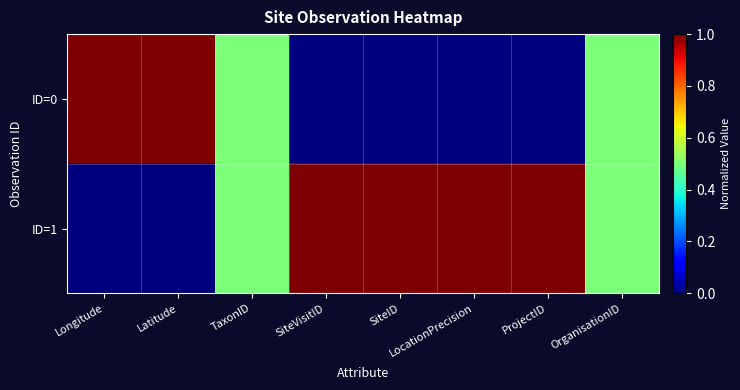

Which series has the largest range (max minus min)?

ID=0